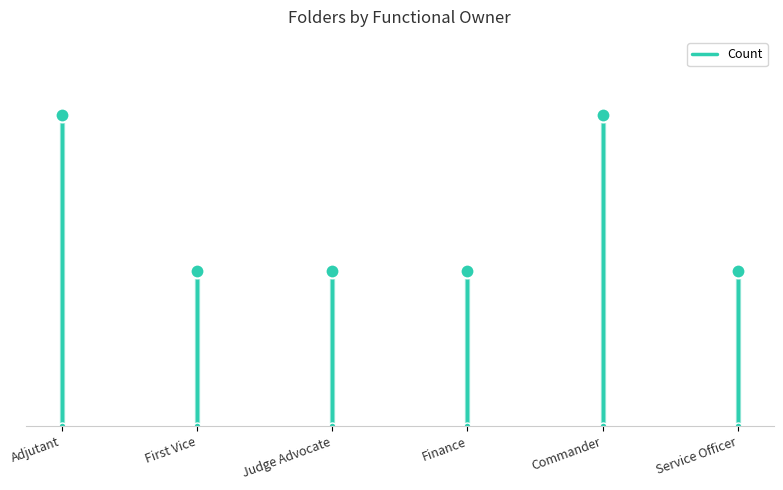

What is the greatest value displayed?

2